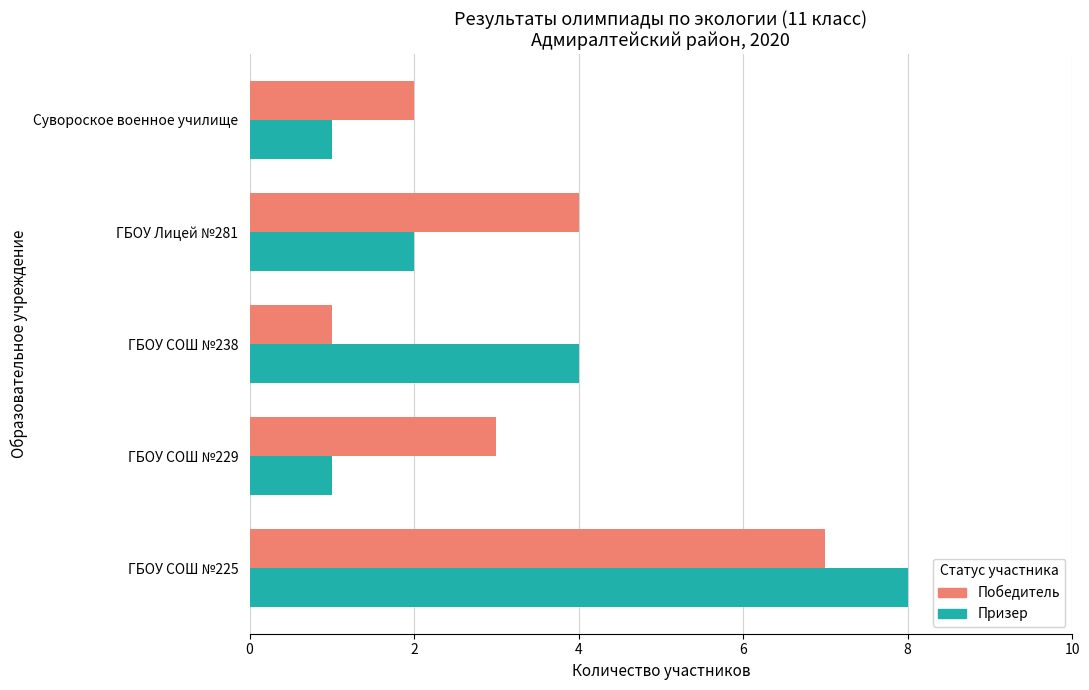

At which label does Победитель reach its minimum?

ГБОУ СОШ №238